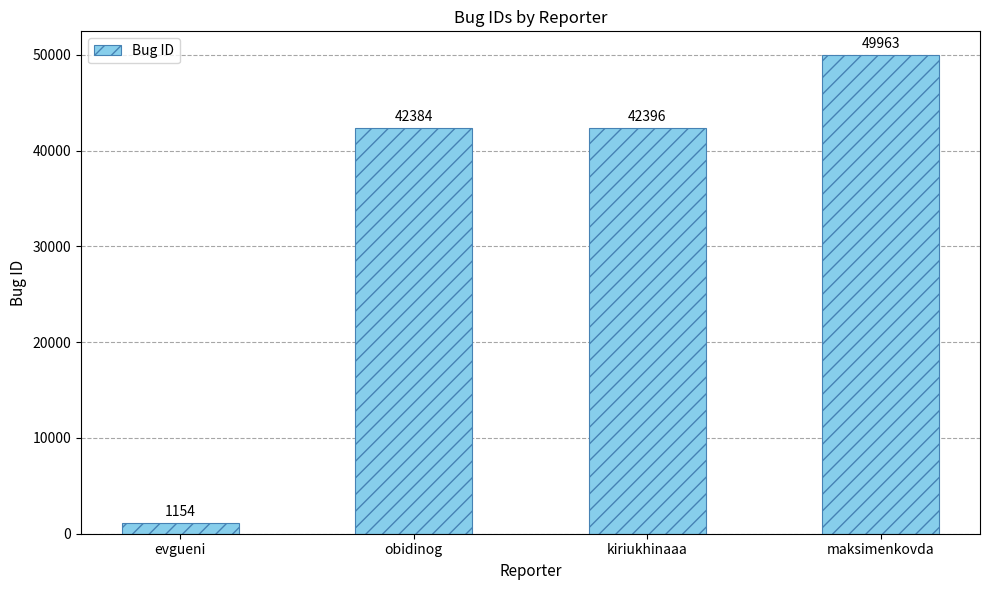

Are the bars grouped side by side (vs. stacked)?

No